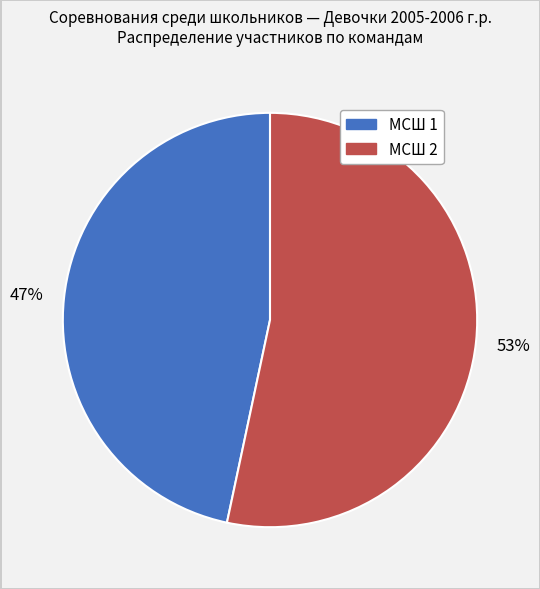

Combined, do МСШ 2 and МСШ 1 account for over 50%?

Yes